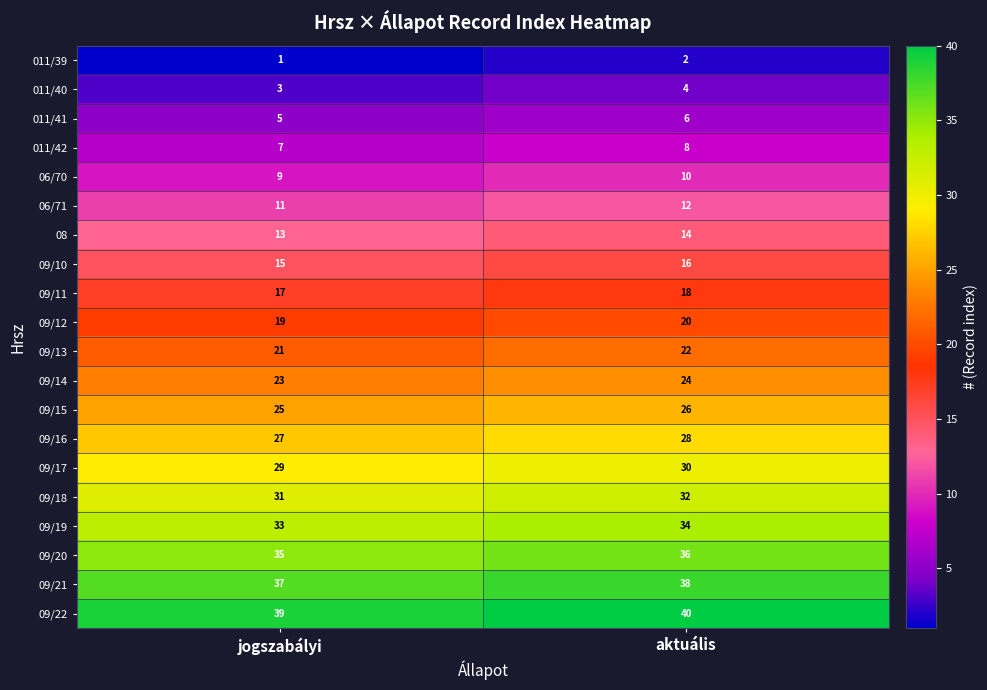

What is the sum of the 06/71 values at aktuális and jogszabályi?

23